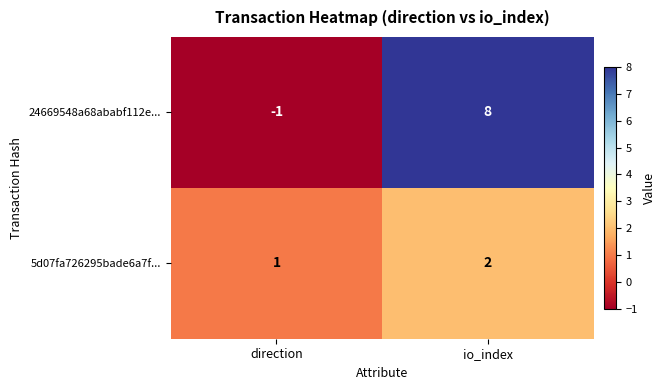

Where is 24669548a68ababf112e... nearest to the value 3?

direction